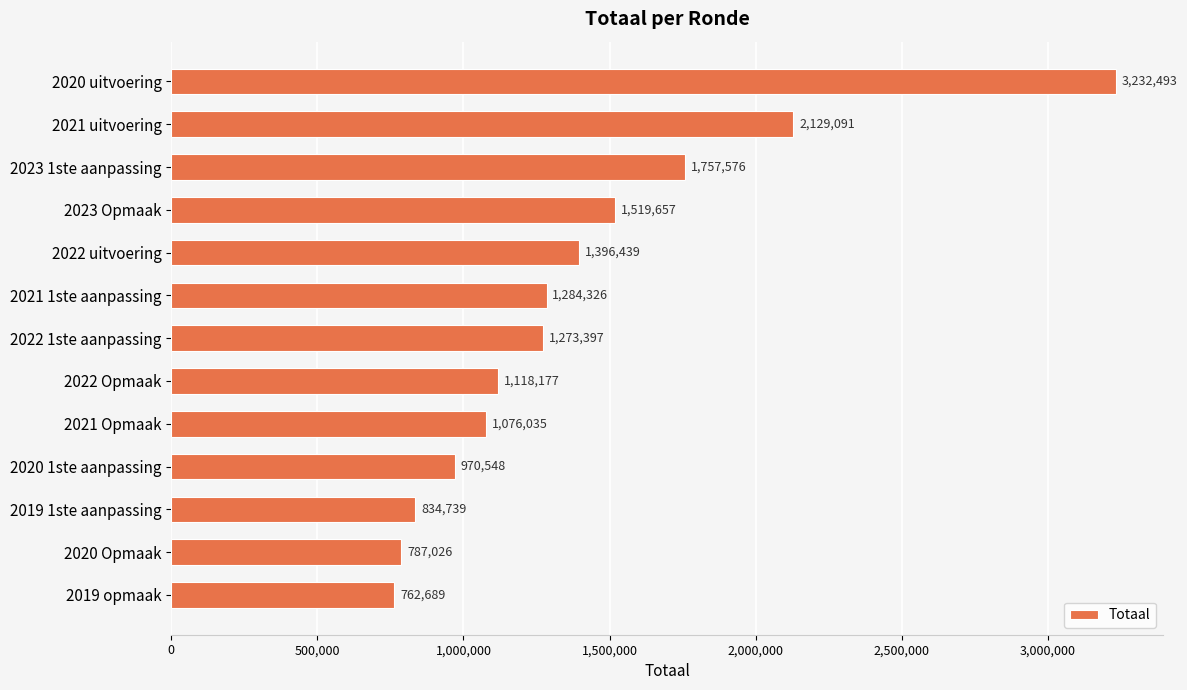

The chart shows a value of 898993 at 2020 uitvoering. True or false?

False